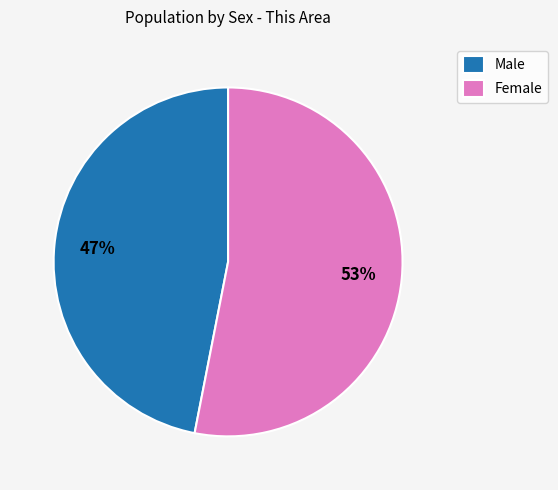

What is the smallest slice in the pie chart?

Male